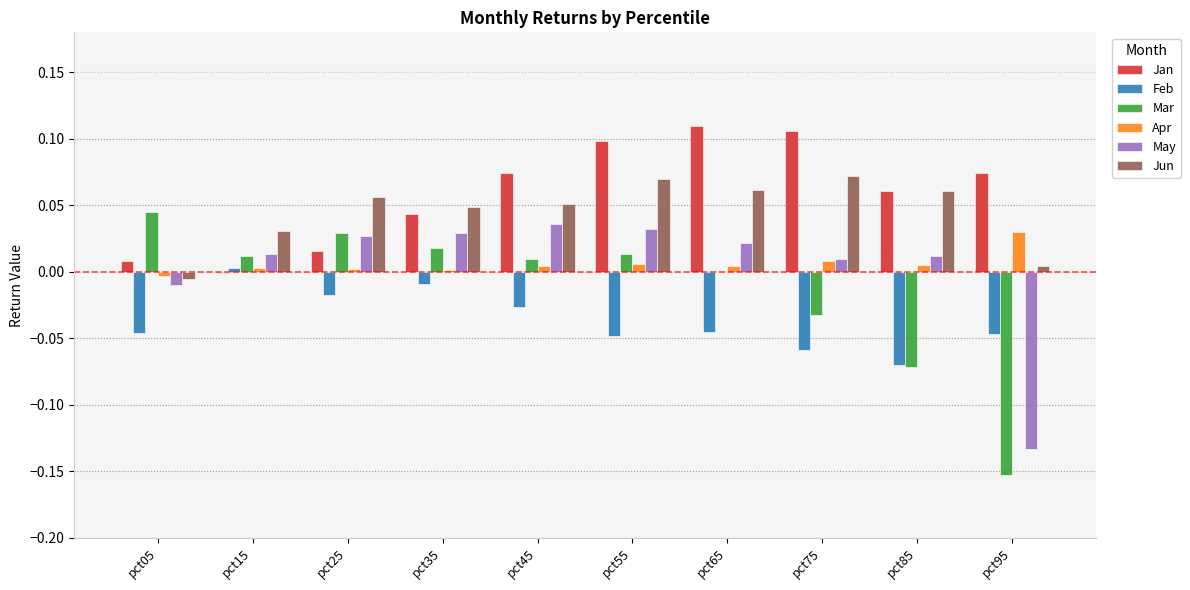

The value of May at pct55 is 0.0. True or false?

True